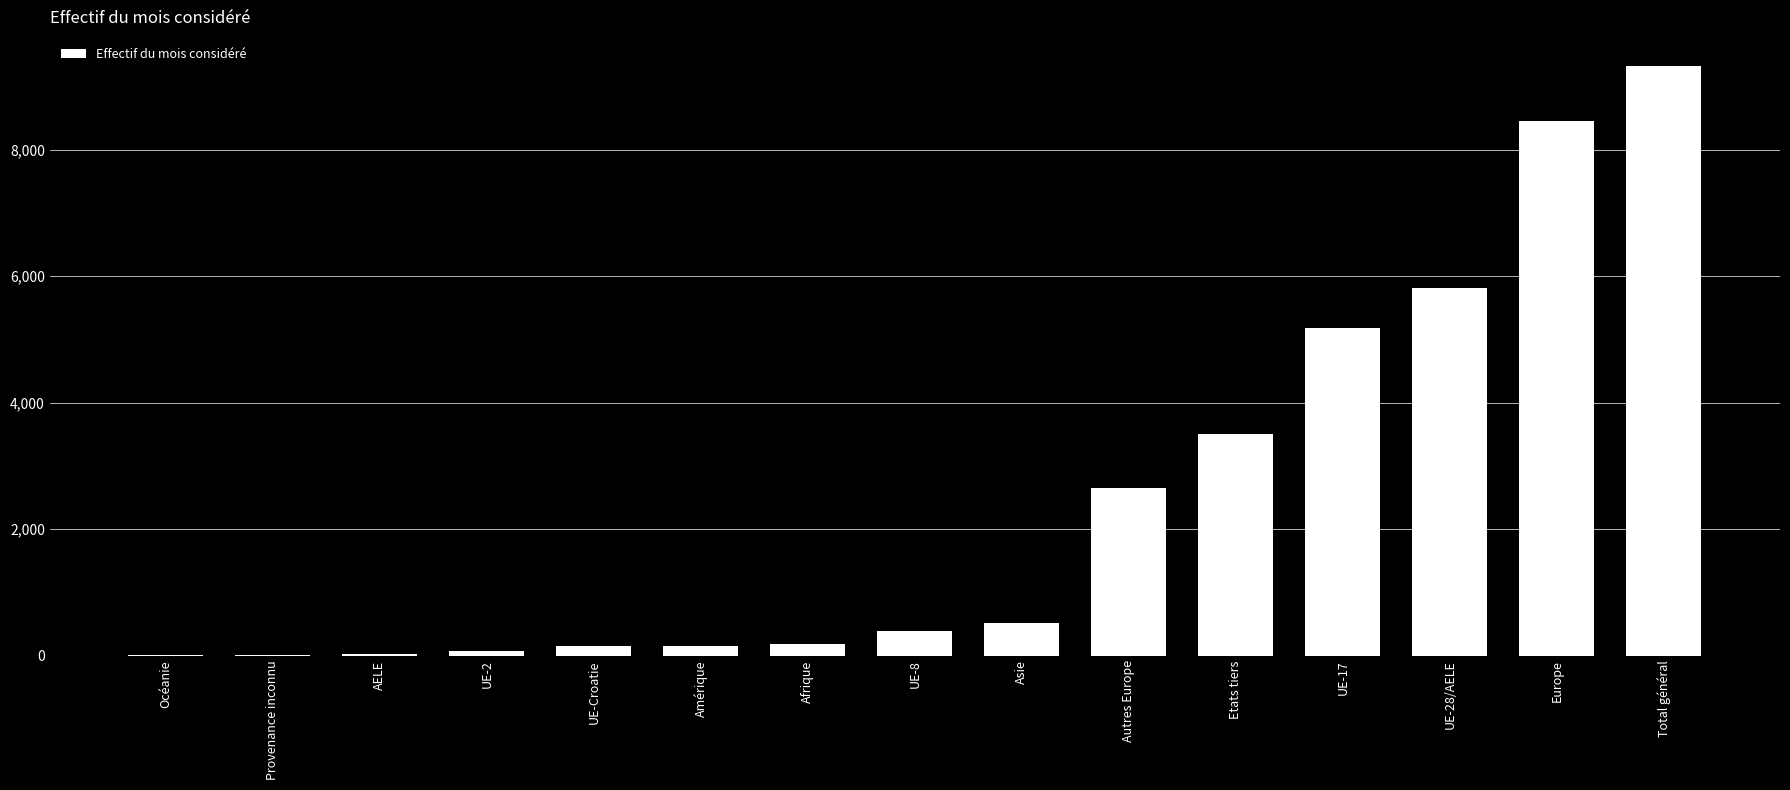

At which label is the value closest to 4660?

UE-17